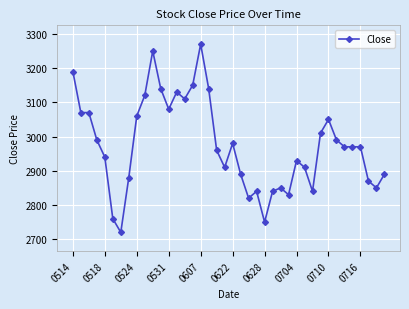

What is the difference between the maximum and minimum values?

550